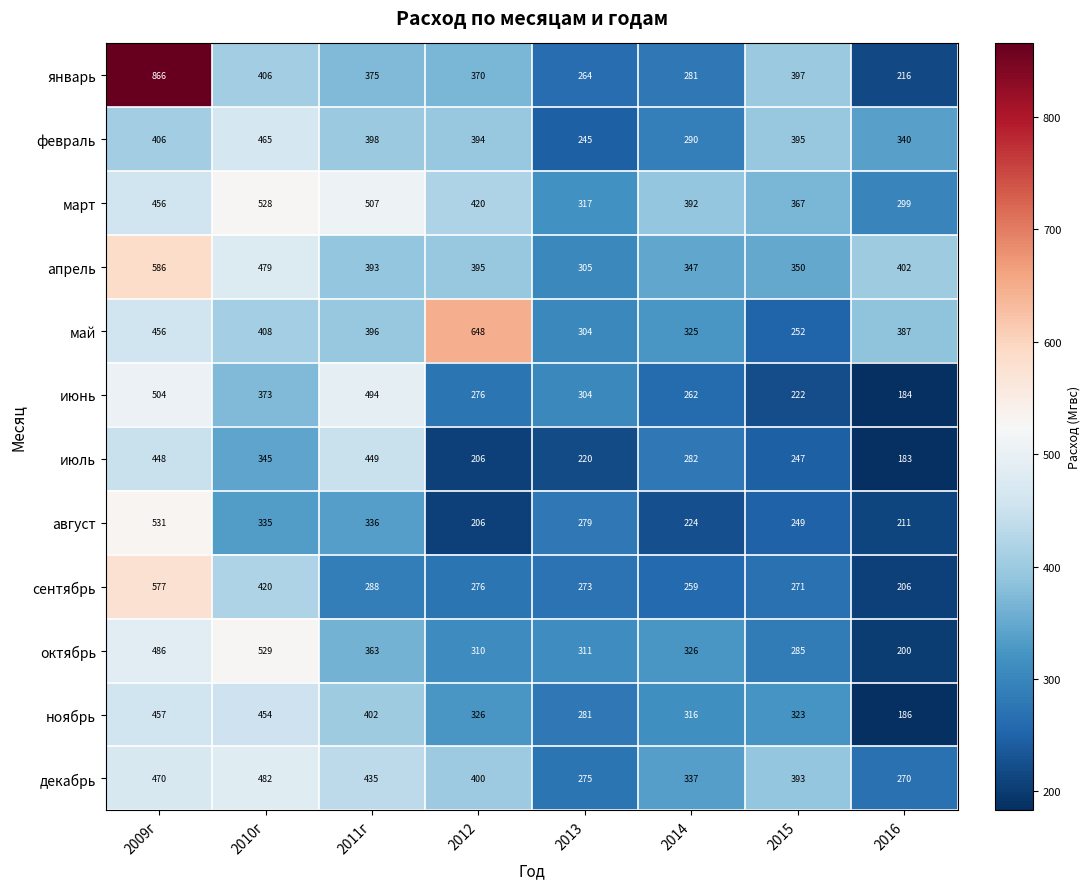

What is the total value across all series at 2015?

3751